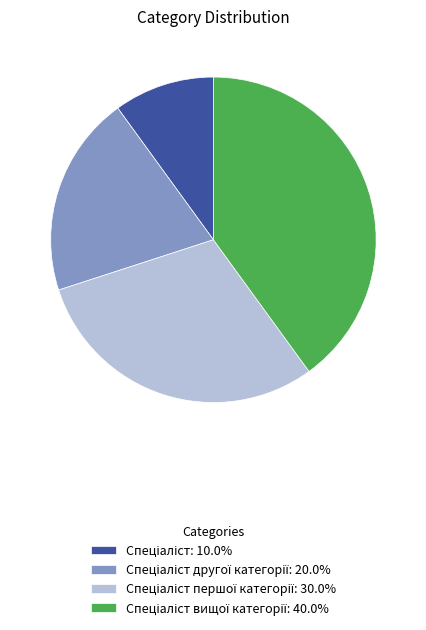

Does any single category account for the majority?

No